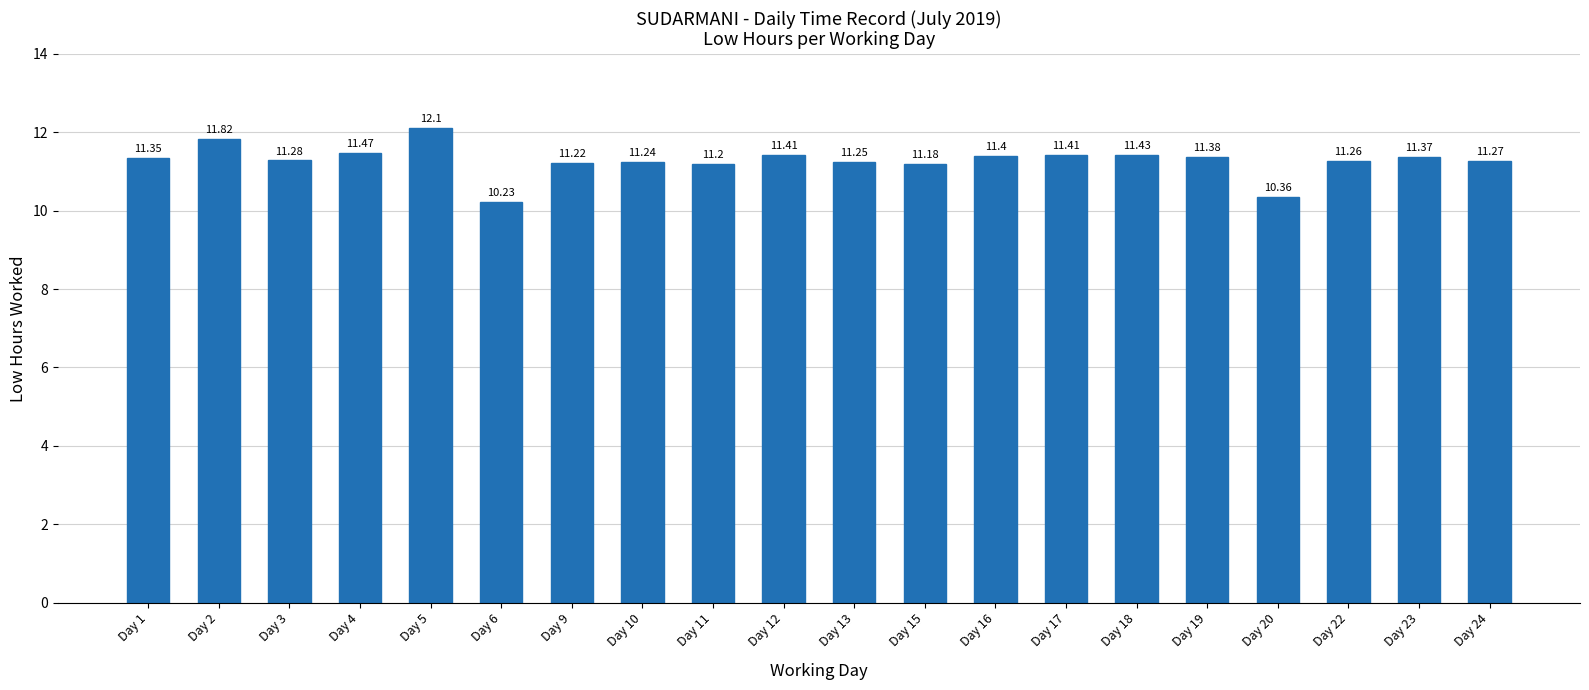

The value at Day 24 is 11.3. True or false?

True